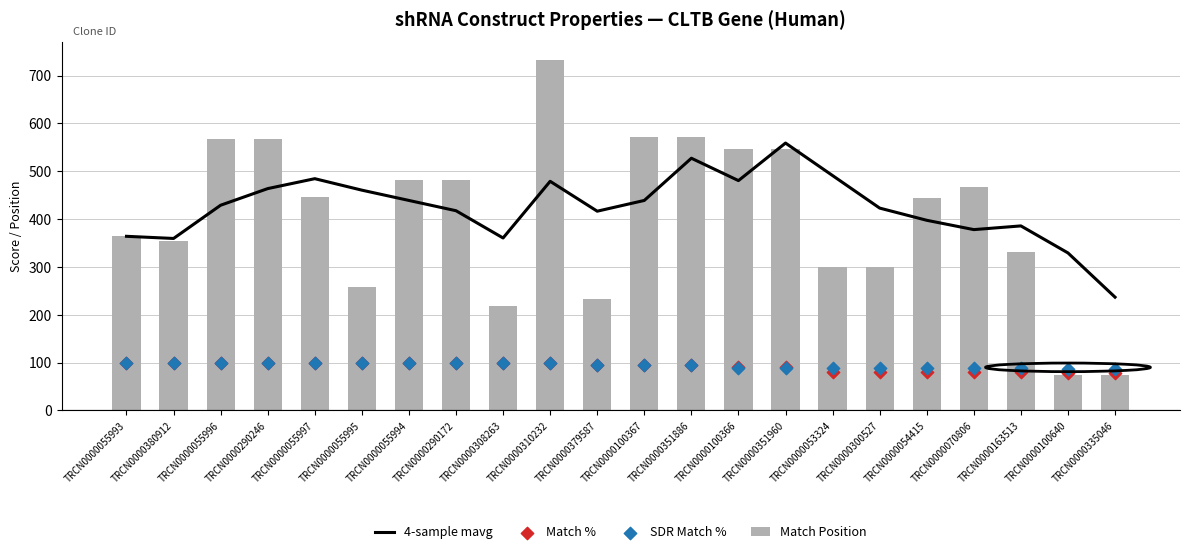

What is the total value across all series at TRCN0000055993?

928.0